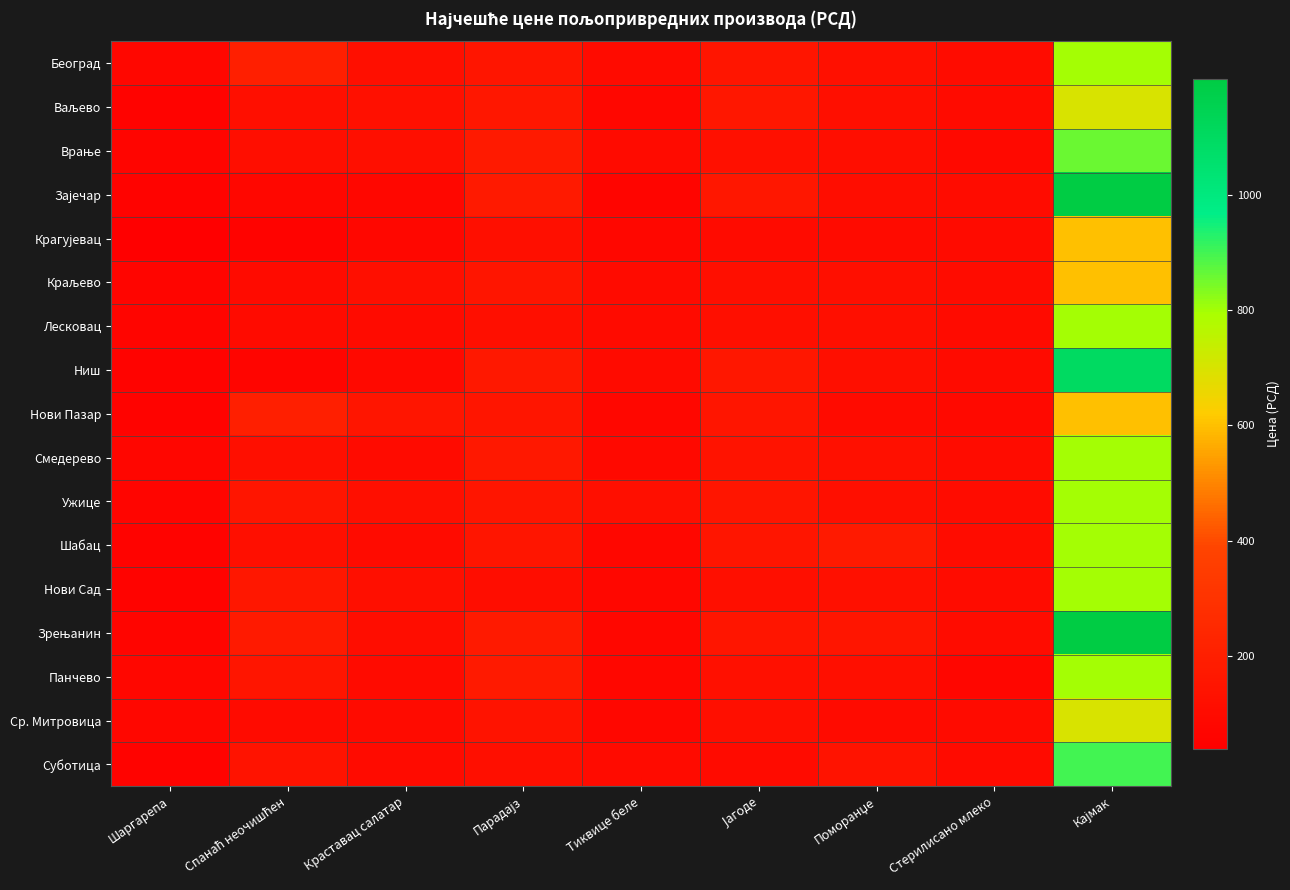

How many data points does each series have?

9